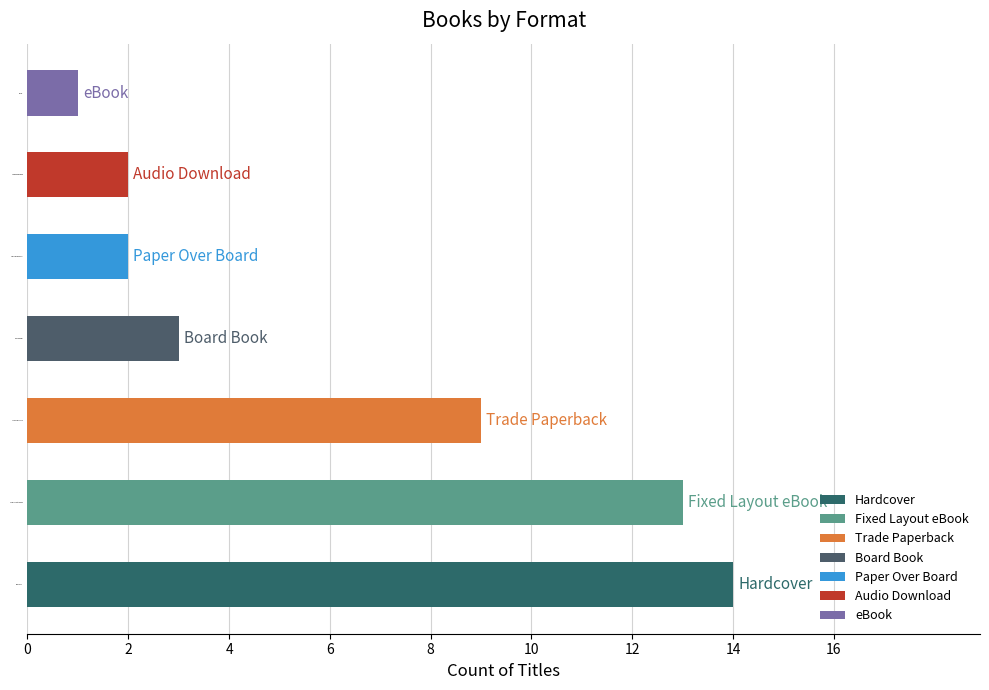

Which label corresponds to the smallest value in the chart?

eBook